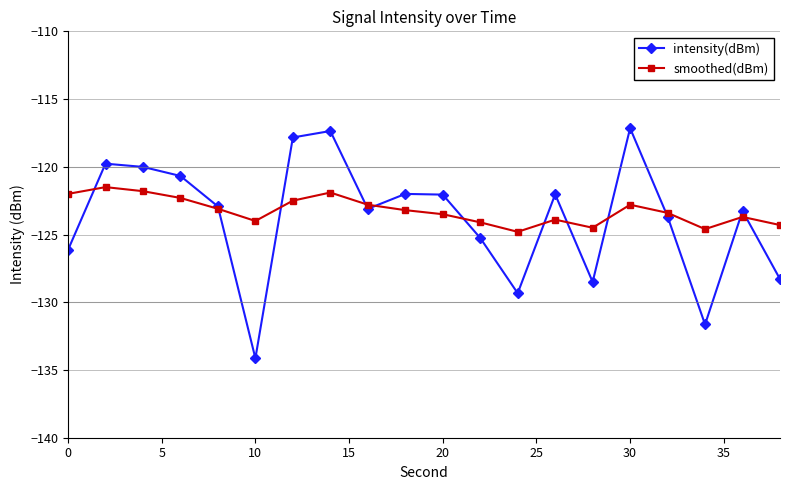

True or false: smoothed(dBm) has more than 1 points higher than both neighbors.

True